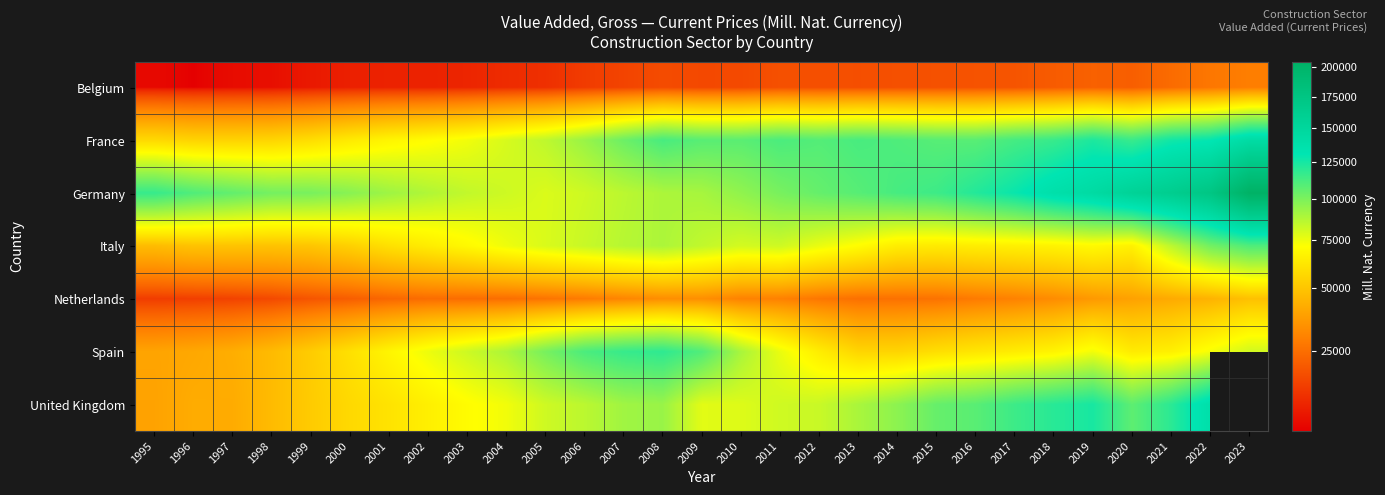

What is the maximum value shown in the chart?

205017.0